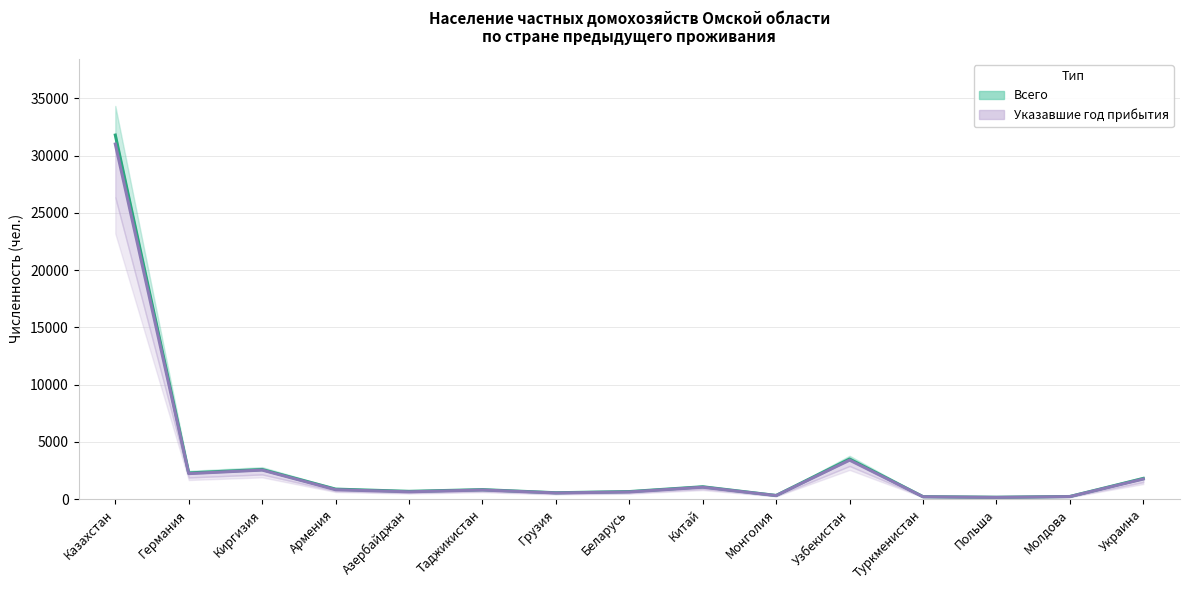

Is it true that Указавшие год прибытия equals 308 at Туркменистан?

False